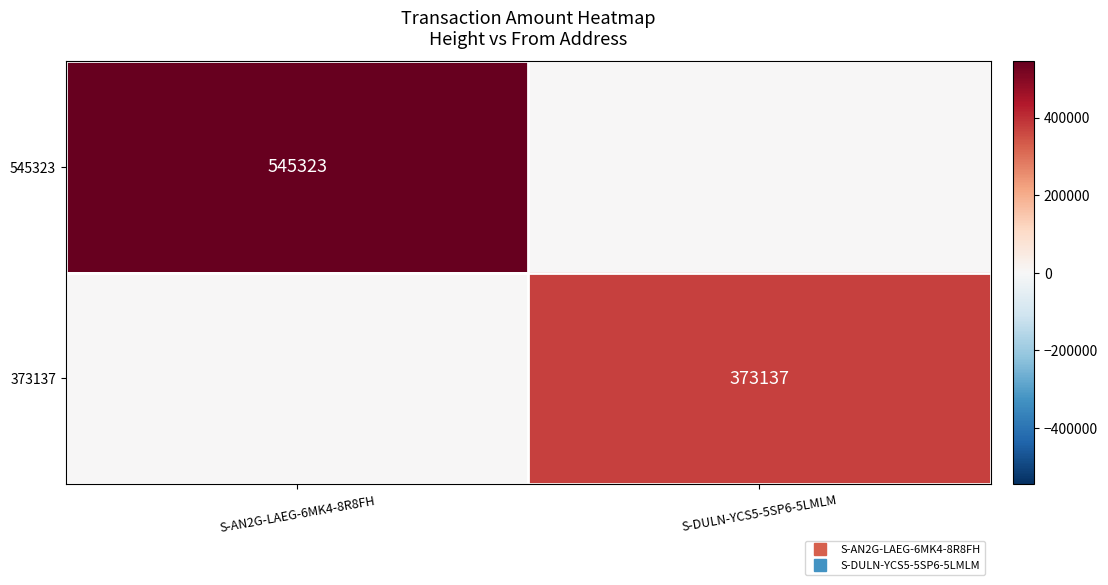

The 545323 series shows 0 at S-DULN-YCS5-5SP6-5LMLM. True or false?

True